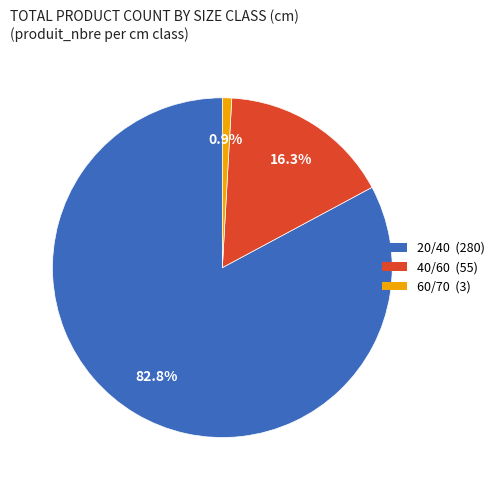

To the nearest percent, what is the difference between the largest and smallest slice percentages?

82%